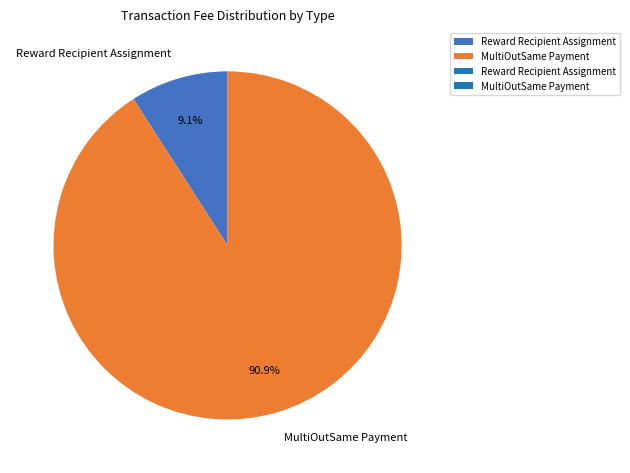

How many segments does this pie chart have?

2